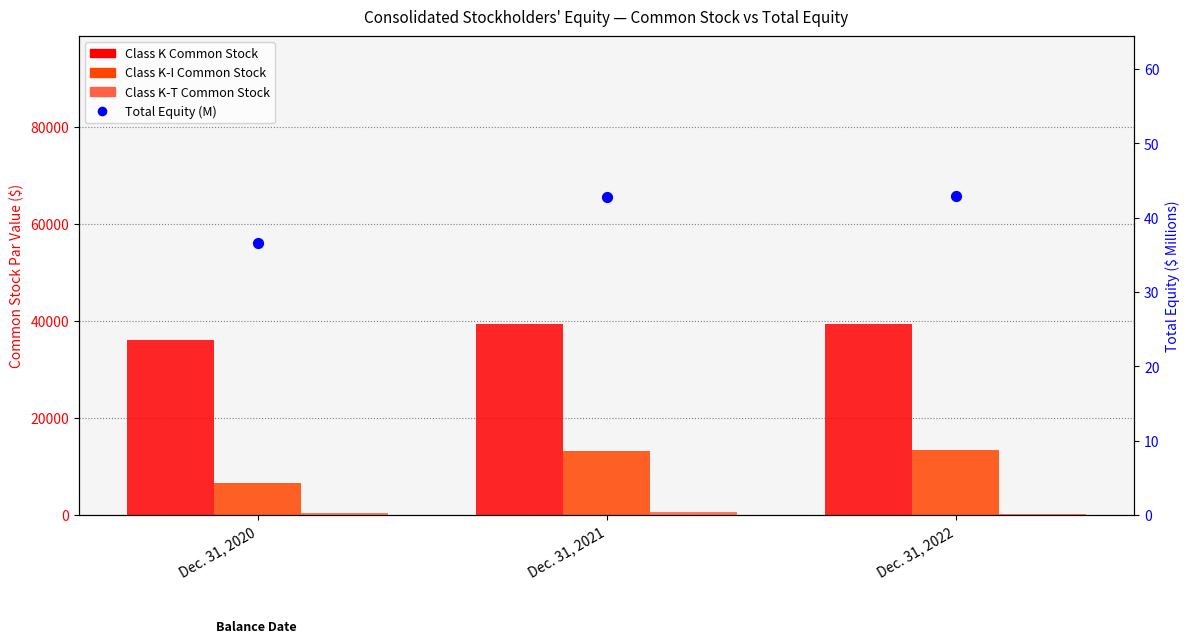

Which series has the largest total across all categories?

Class K Common Stock